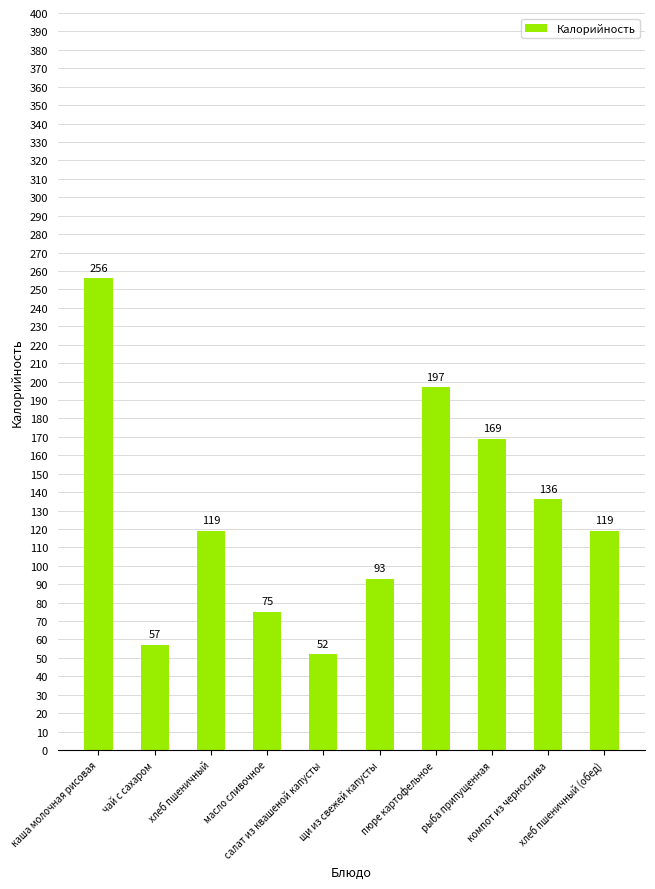

What is the difference between the values at масло сливочное and компот из чернослива?

61